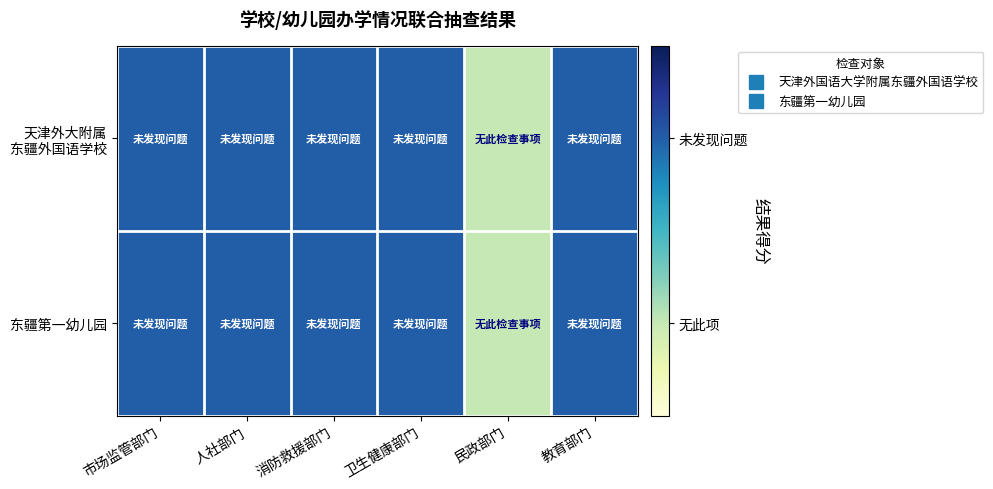

List the series in order of their peak value, highest first.

天津外大附属 东疆外国语学校, 东疆第一幼儿园